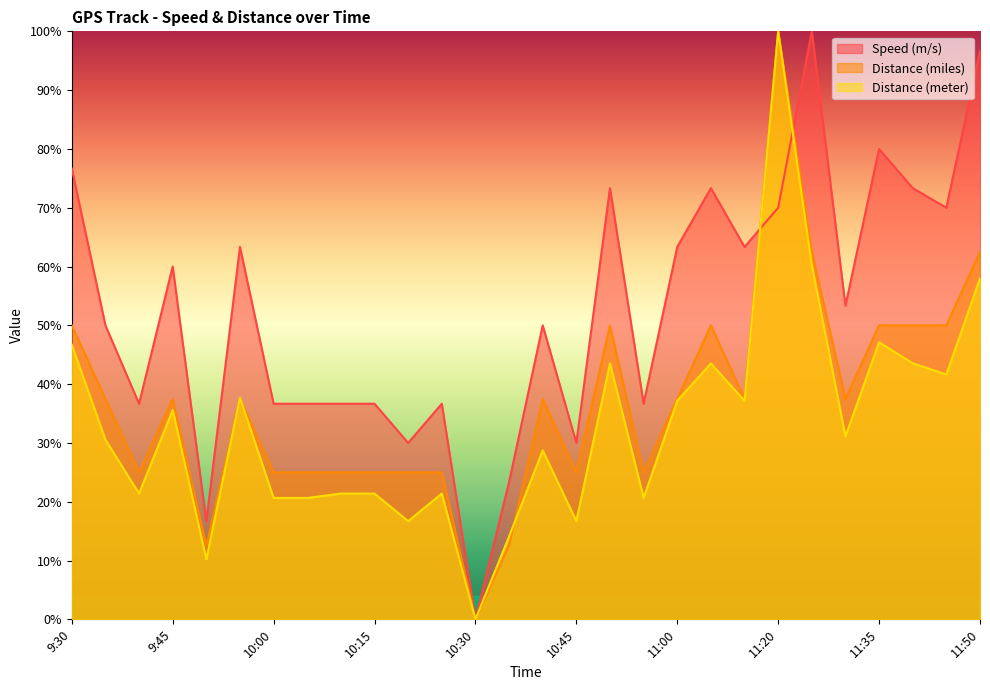

Which category has the lowest value across all series?

10:30